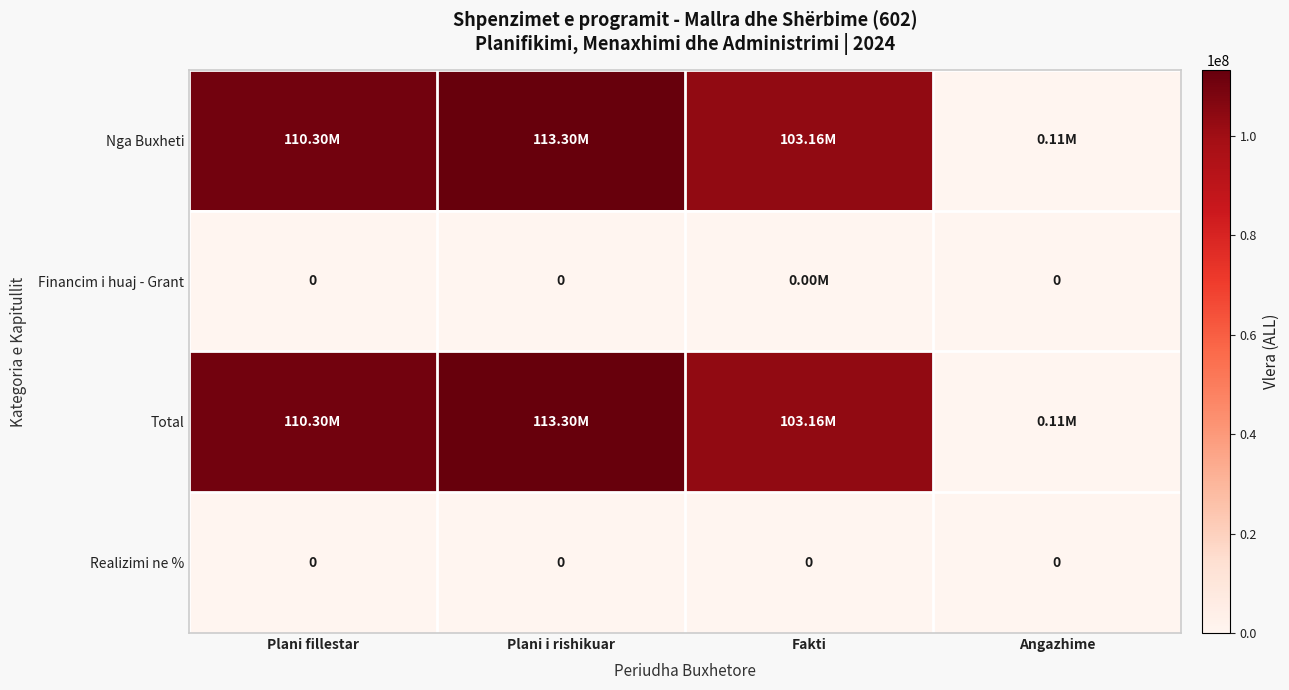

Which category has the lowest value in the Financim i huaj - Grant series?

Plani fillestar